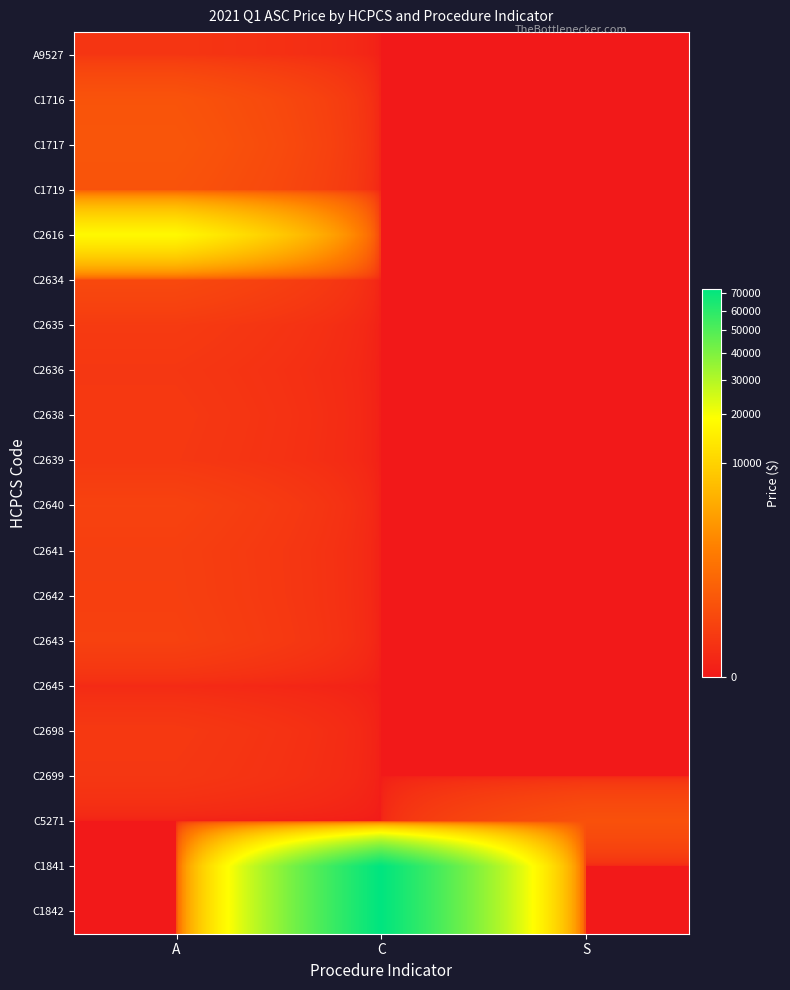

Between C and S, which series saw the biggest shift?

C1841